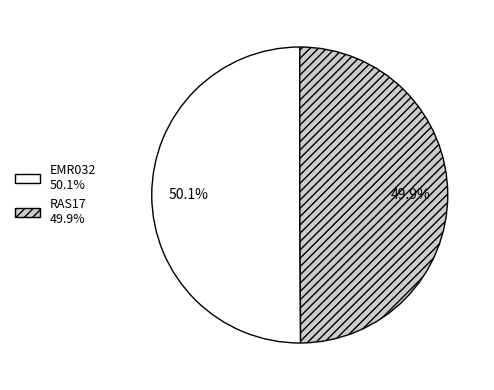

What is the ratio of the value at EMR032 to the value at RAS17?

1.0